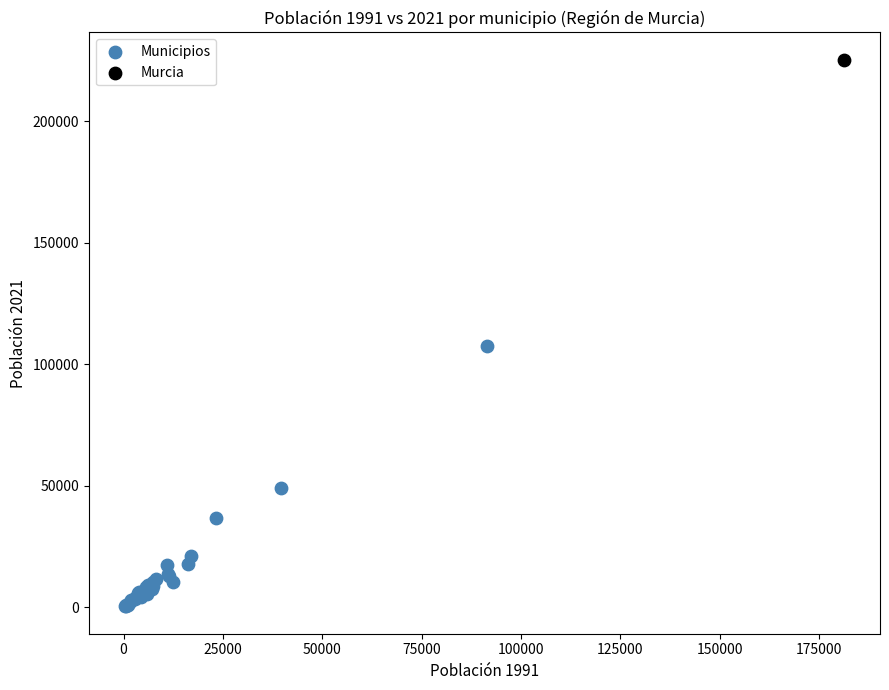

What are all the series names shown in the legend?

Municipios, Murcia